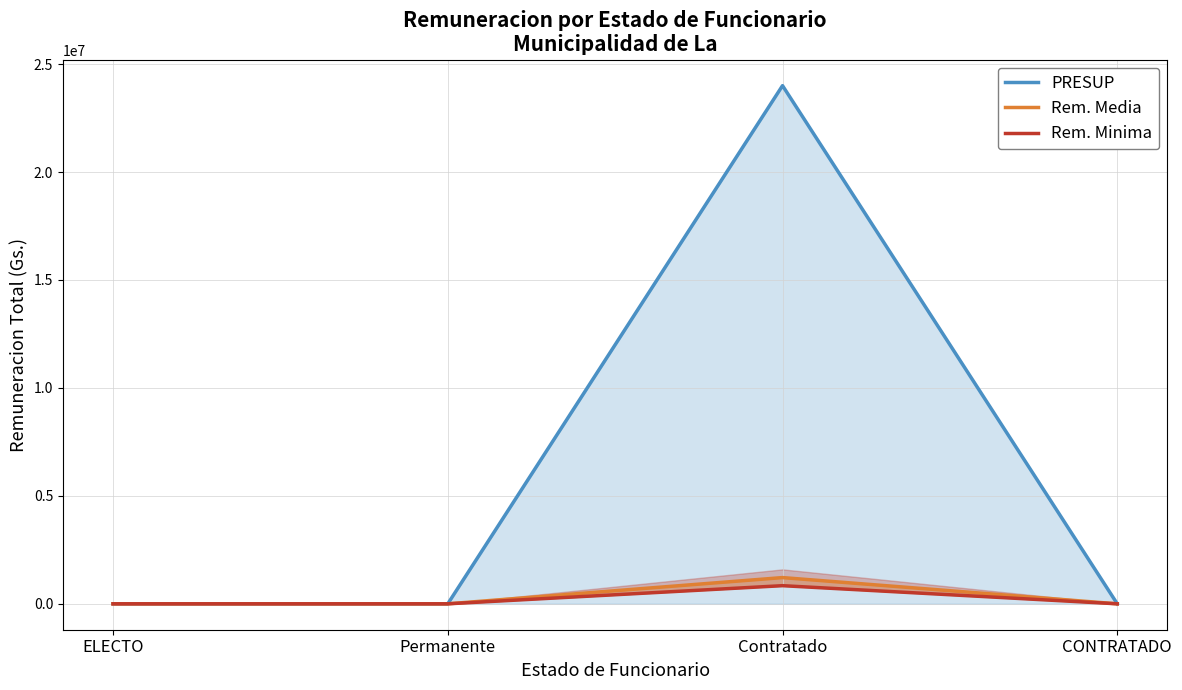

List the series in order of their peak value, lowest first.

Rem. Minima, Rem. Media, PRESUP